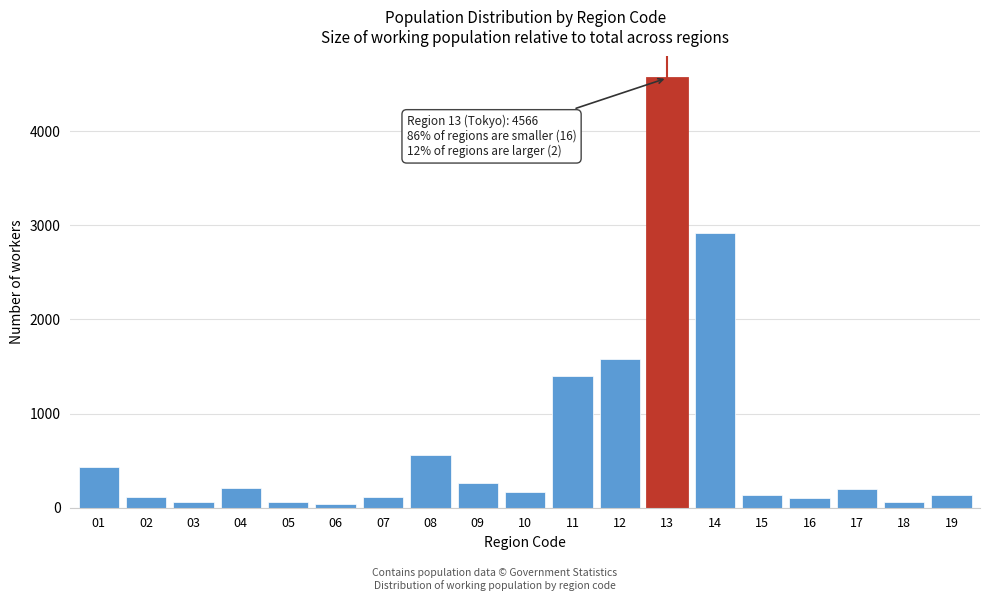

What is the maximum value shown in the chart?

4566